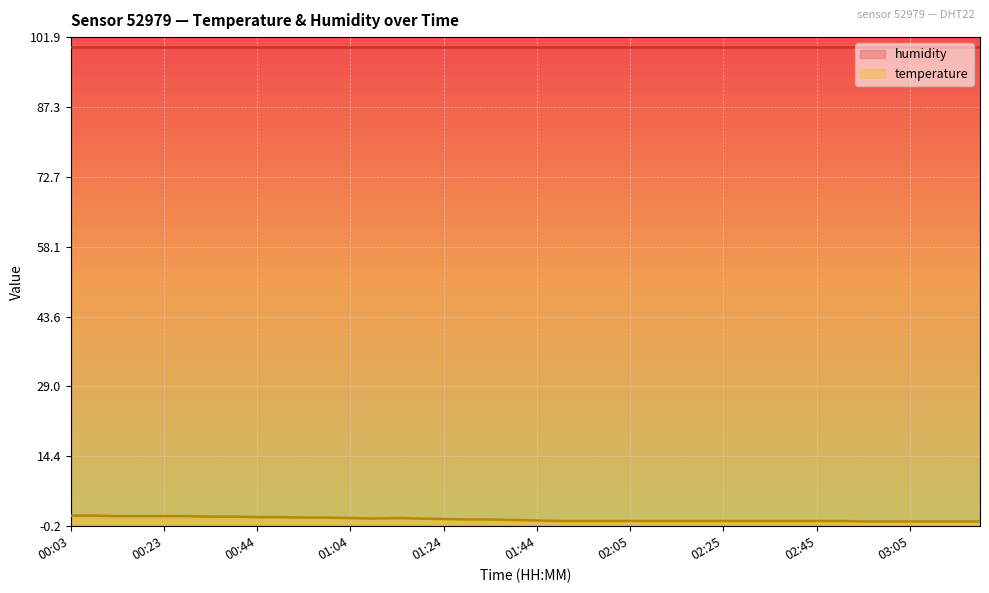

Between 01:19 and 01:14, which is larger?

01:14